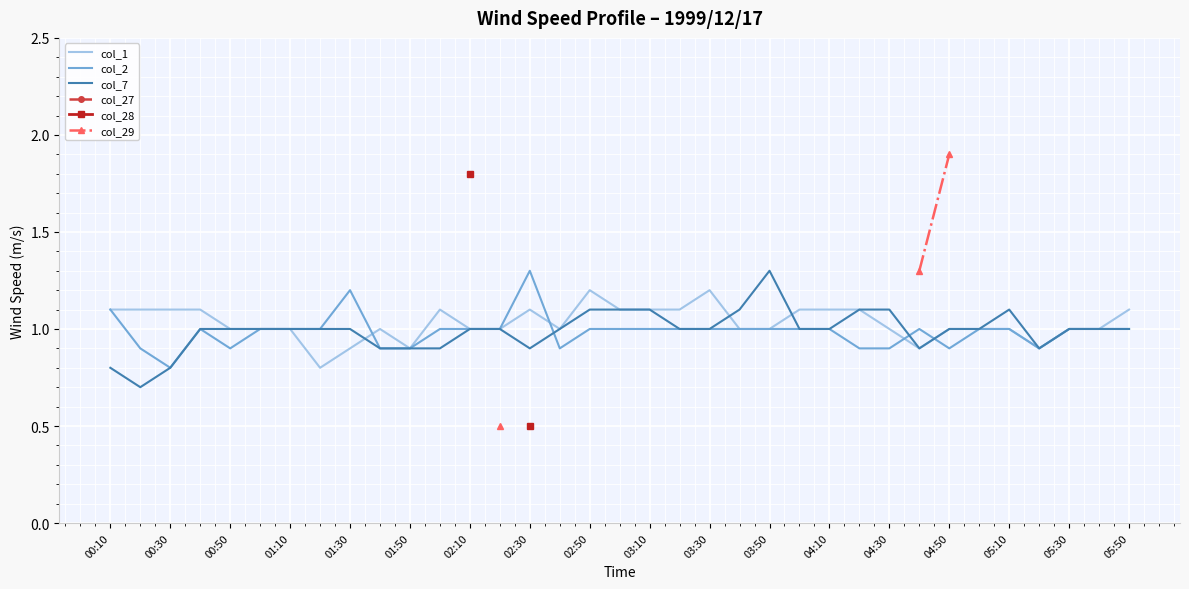

The value of col_7 at 02:30 is 1.3. True or false?

False